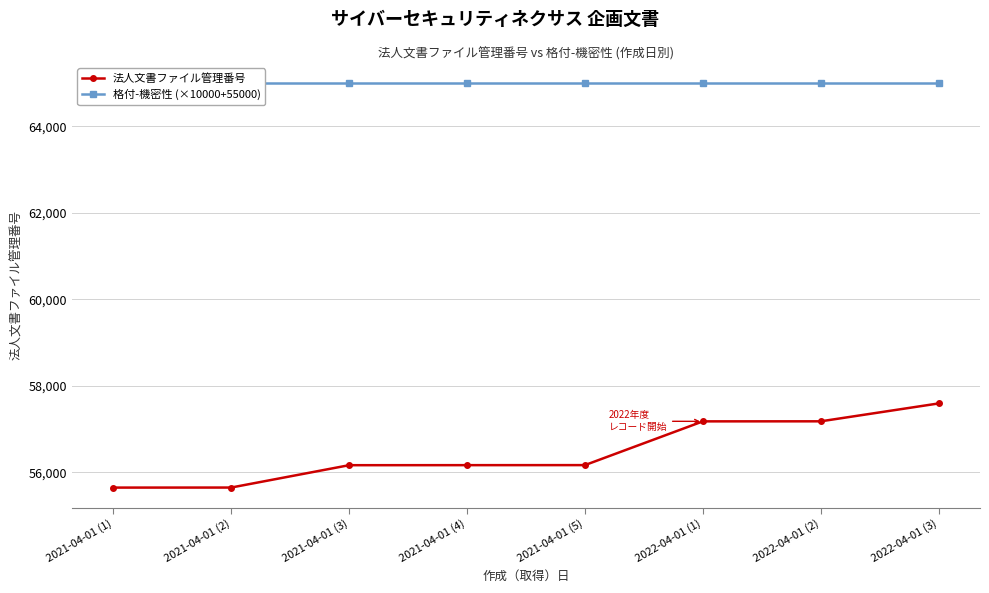

What is the value of the 格付-機密性 (×10000+55000) point at the 7th from the left?

65000